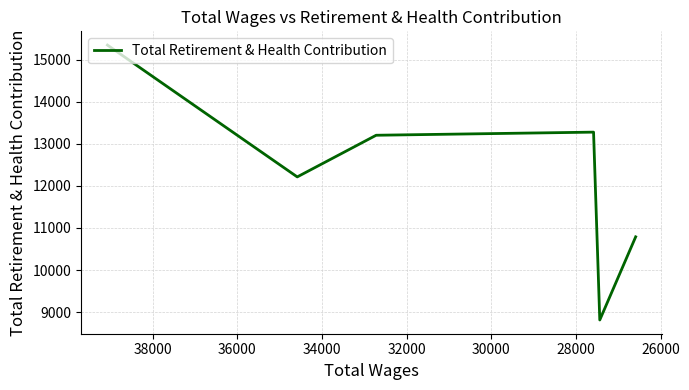

What is the value of the 3rd point from the left?

13202